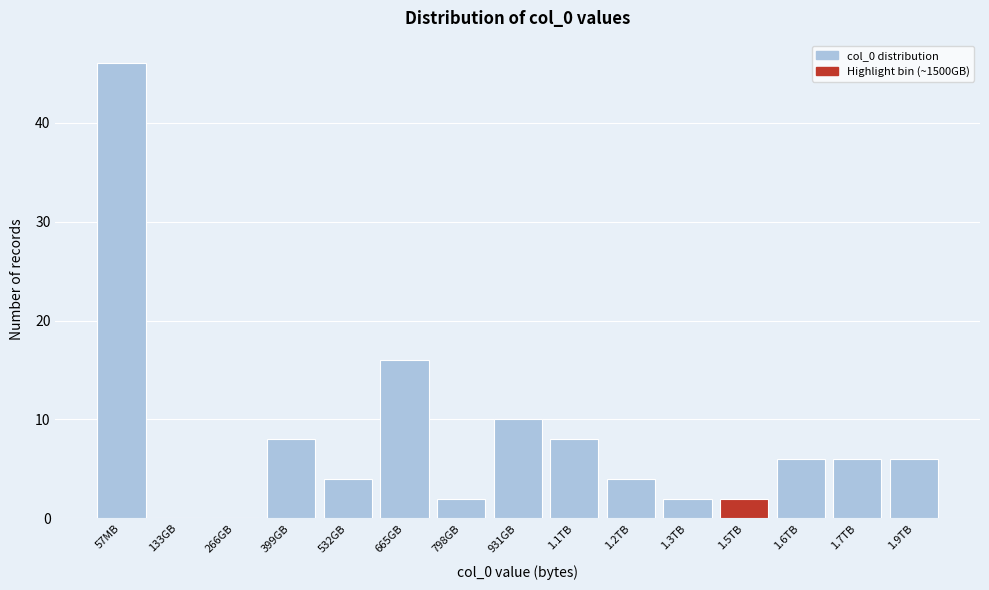

Reading left to right, transcribe all the data shown in this chart.

57MB=46	133GB=0	266GB=0	399GB=8	532GB=4	665GB=16	798GB=2	931GB=10	1.1TB=8	1.2TB=4	1.3TB=2	1.5TB=2	1.6TB=6	1.7TB=6	1.9TB=6